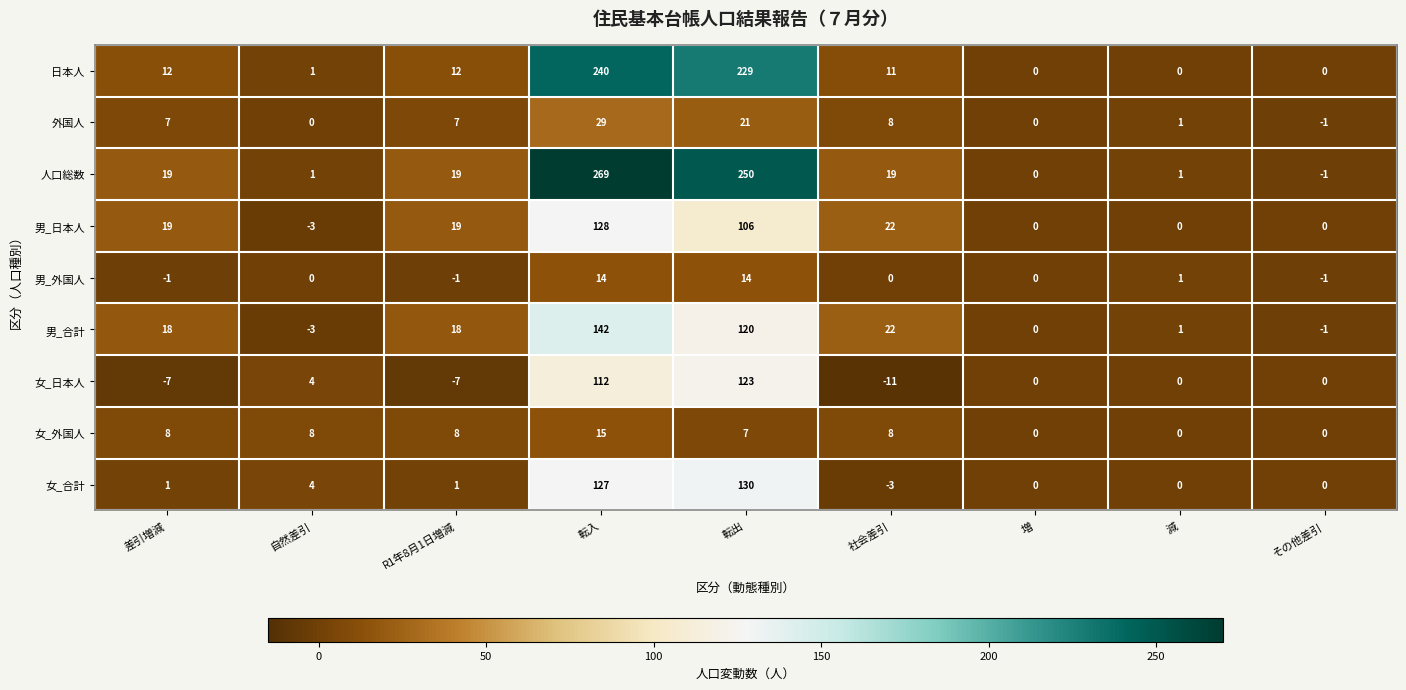

What is the sum of all 男_合計 values?

317